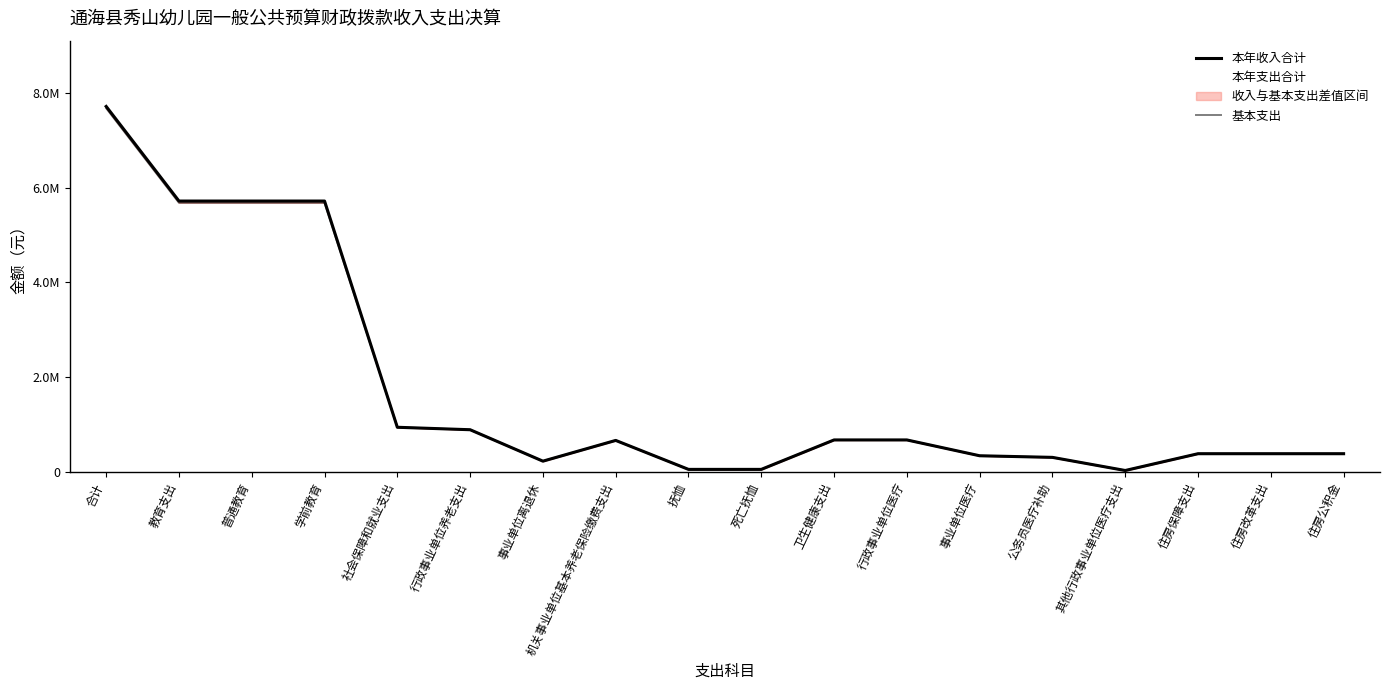

In 本年支出合计, how many points are higher than both neighbors (excluding endpoints)?

1